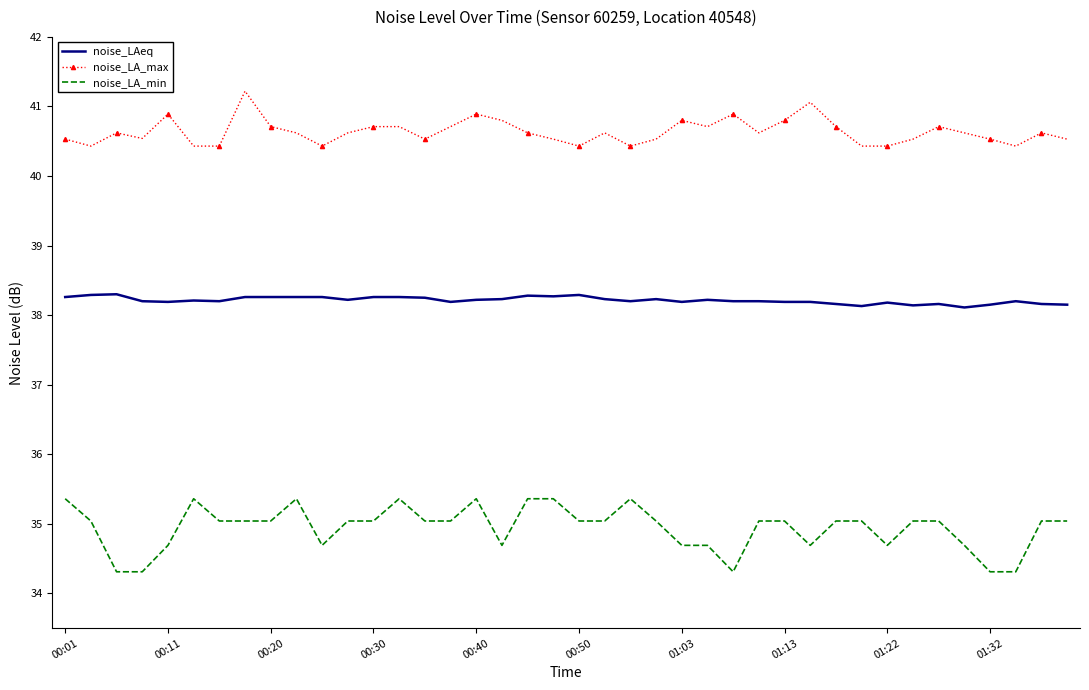

What is the minimum value shown in the chart?

34.3